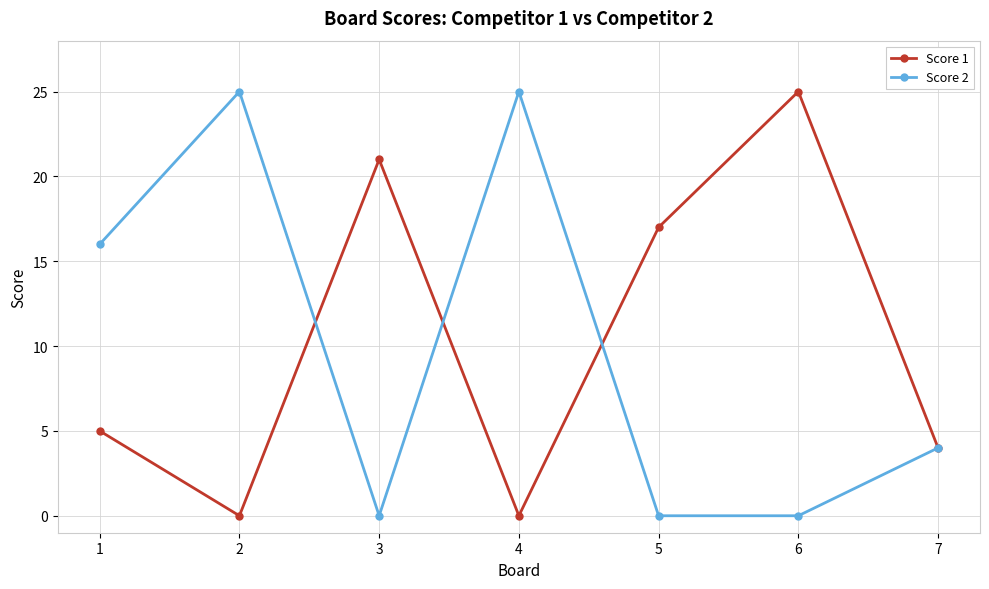

What is the difference between the highest and lowest values at 4?

25